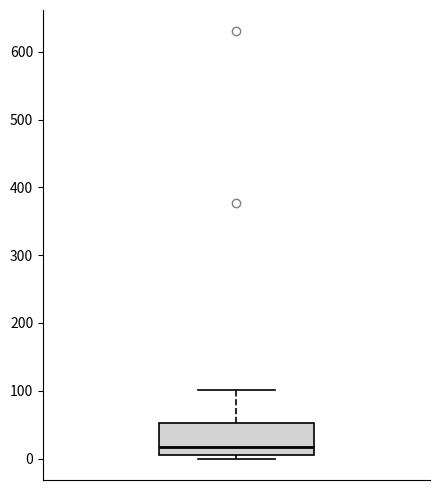

Read this box plot against the y-axis: the position of the median line, the range covered by the box, and the ends of both whiskers. The values are not printed on the chart, so give them approximately, as read against the axis.

median 20, box 10 to 50, whiskers 0 to 100